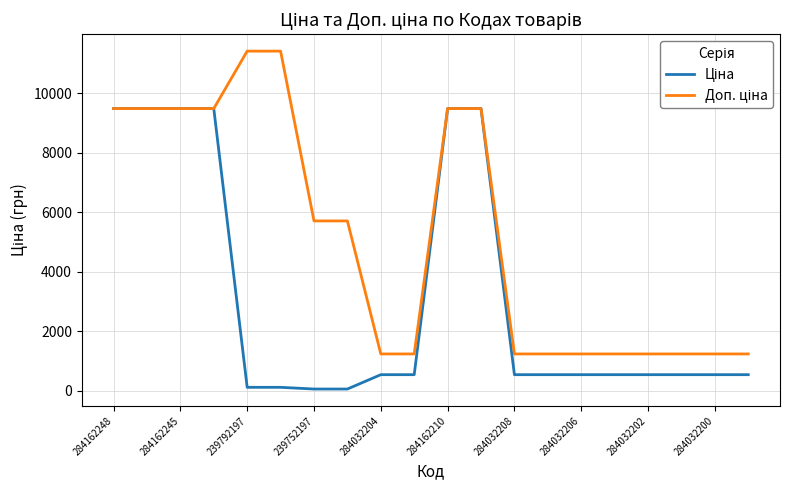

True or false: Ціна has more than 1 points higher than both neighbors.

False